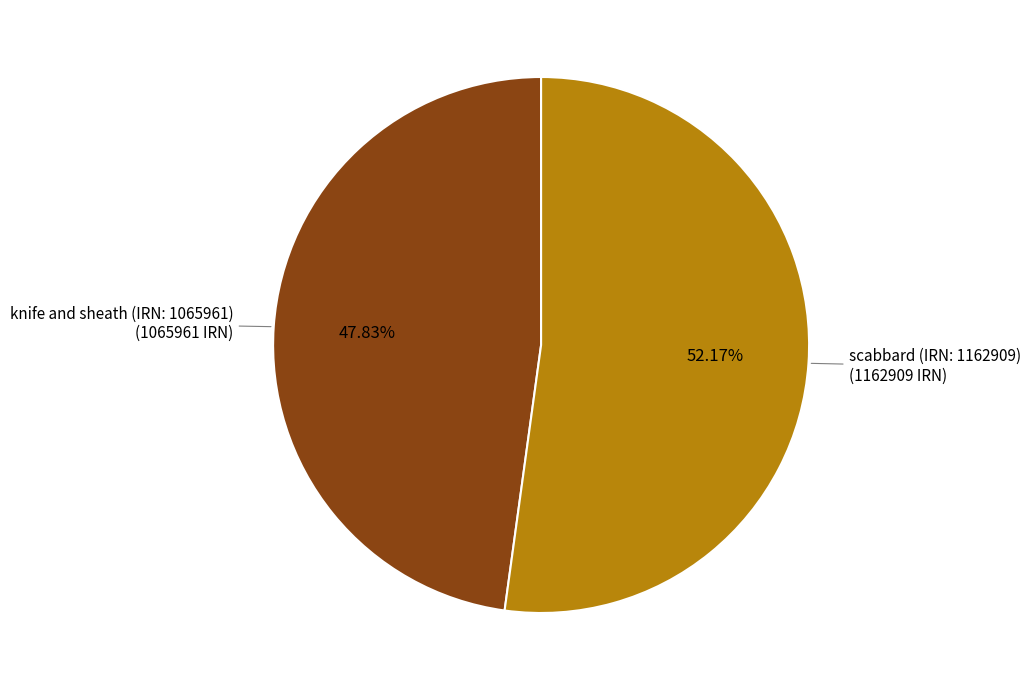

Count the number of slices in the pie.

2